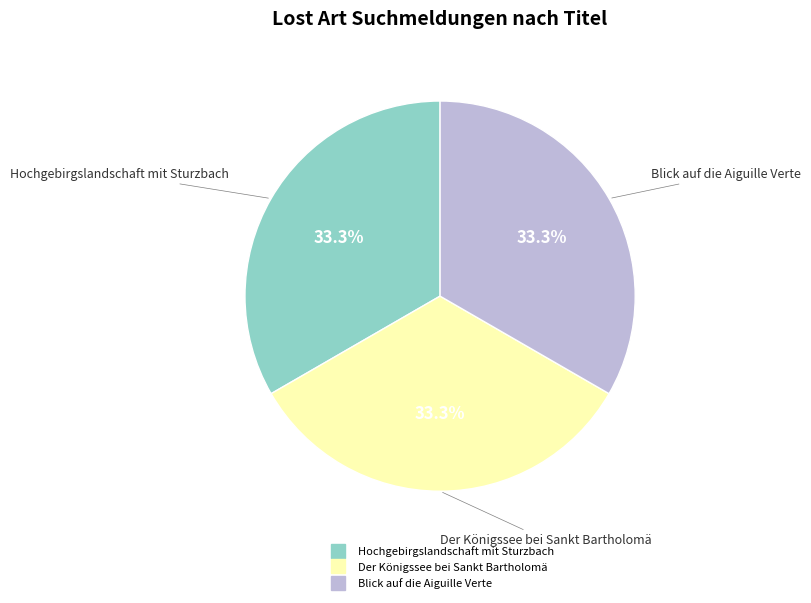

Combined, what portion of the pie is Blick auf die Aiguille Verte and Hochgebirgslandschaft mit Sturzbach?

66.7%